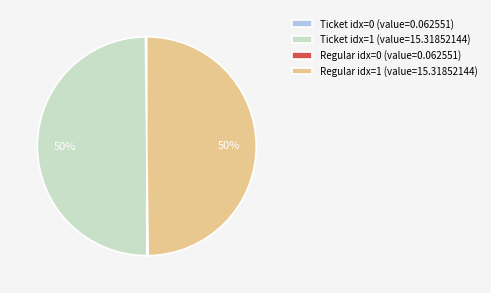

The Regular idx=1 (value=15.31852144) slice represents 50% of the pie. True or false?

True